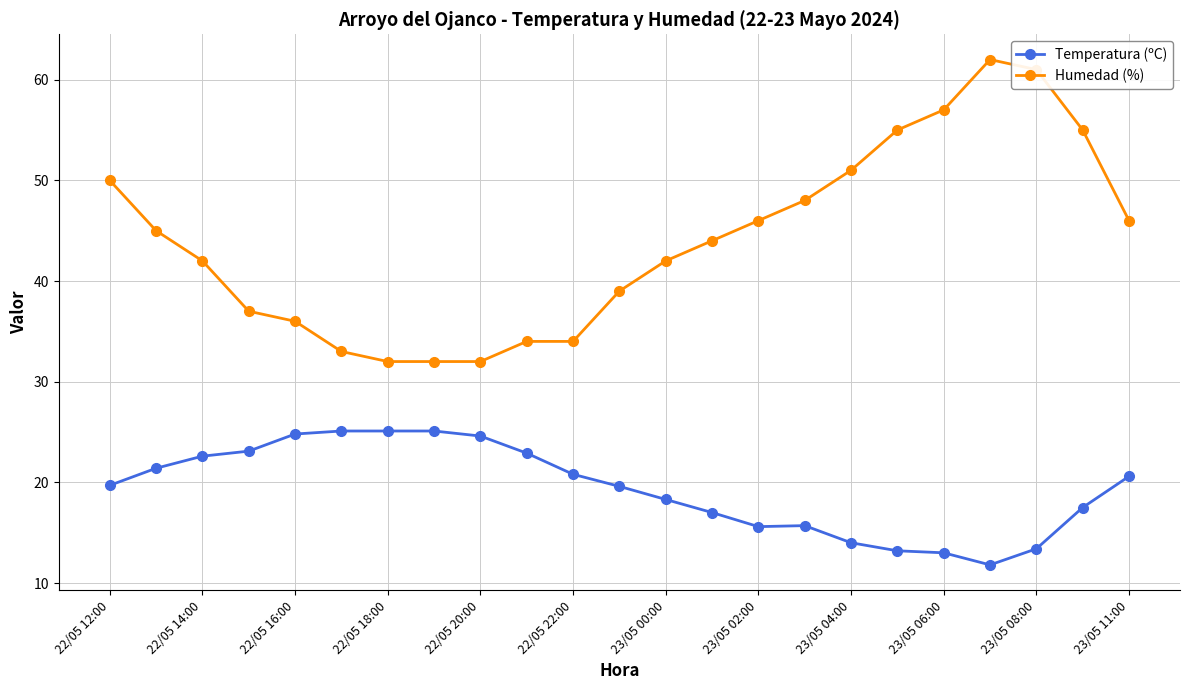

Rank the series by their average value, from highest to lowest.

Humedad (%), Temperatura (ºC)